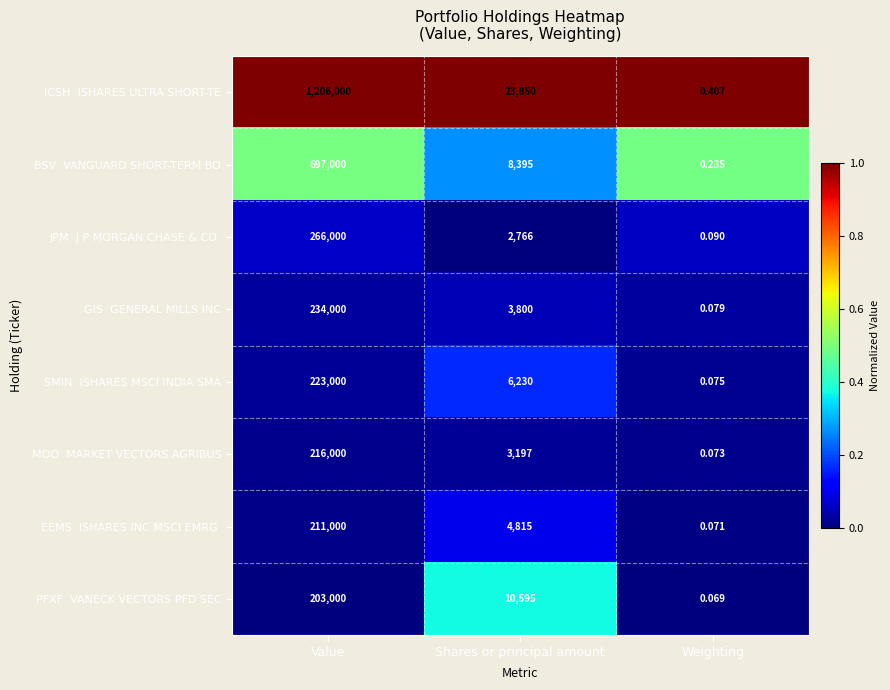

How many categories are shown in the chart?

3